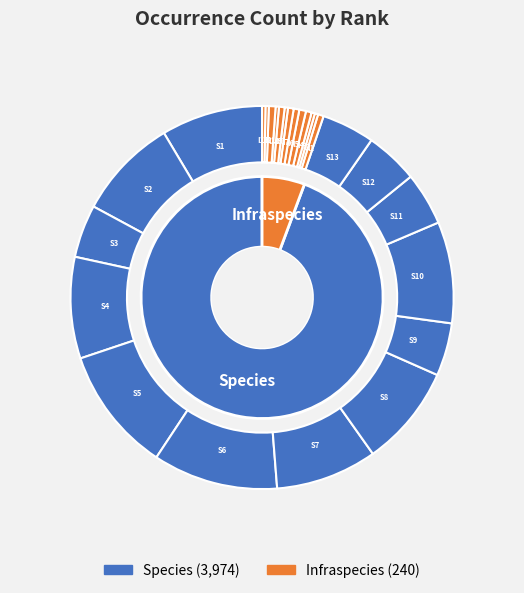

Is it true that 12 is 16% of the pie?

False